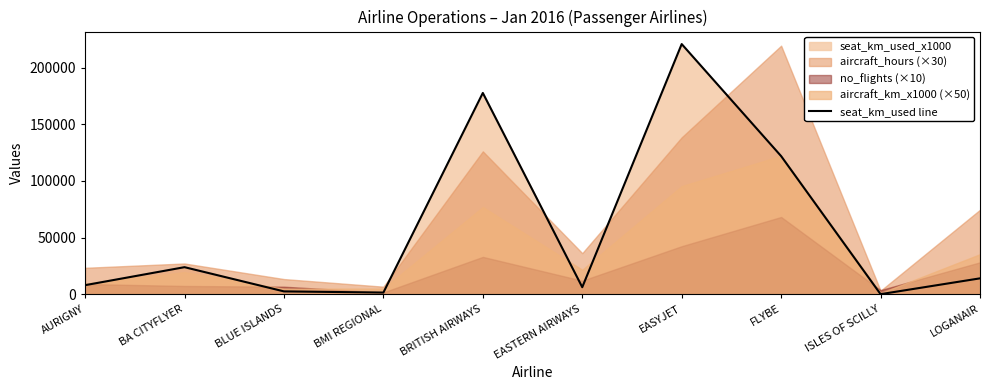

At which category does the chart reach its minimum across all series?

ISLES OF SCILLY